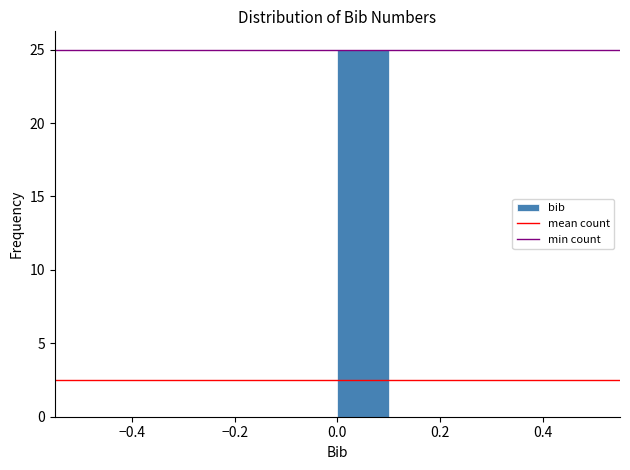

Reading left to right, transcribe this chart: for each bar, give the range it covers on the x-axis and its height. The values are not printed on the chart, so give them approximately, as read against the axis.

-0.5 to -0.4: 0
-0.4 to -0.3: 0
-0.3 to -0.2: 0
-0.2 to -0.1: 0
-0.1 to 0.0: 0
0.0 to 0.1: 25
0.1 to 0.2: 0
0.2 to 0.3: 0
0.3 to 0.4: 0
0.4 to 0.5: 0